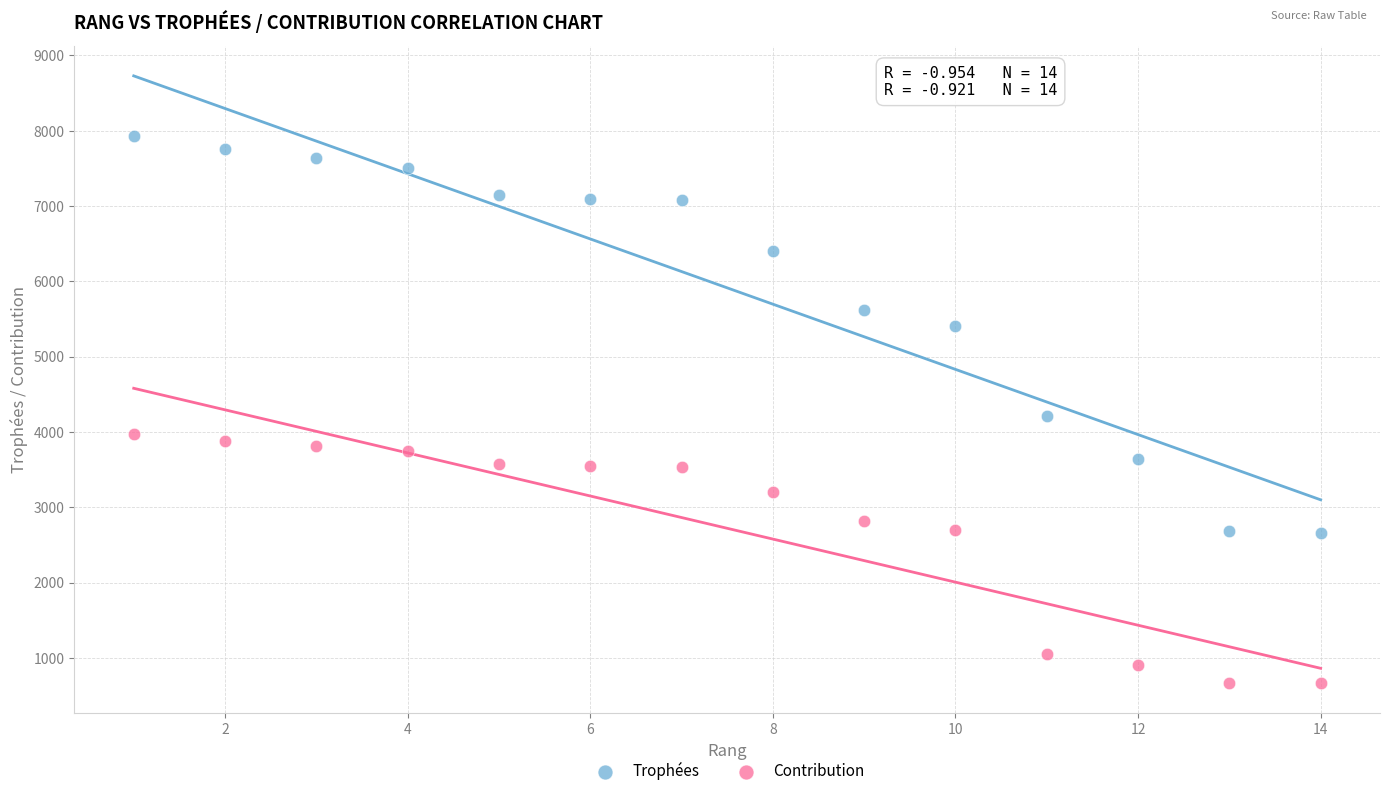

What is the X range (max minus min) for the scatter plot?

13